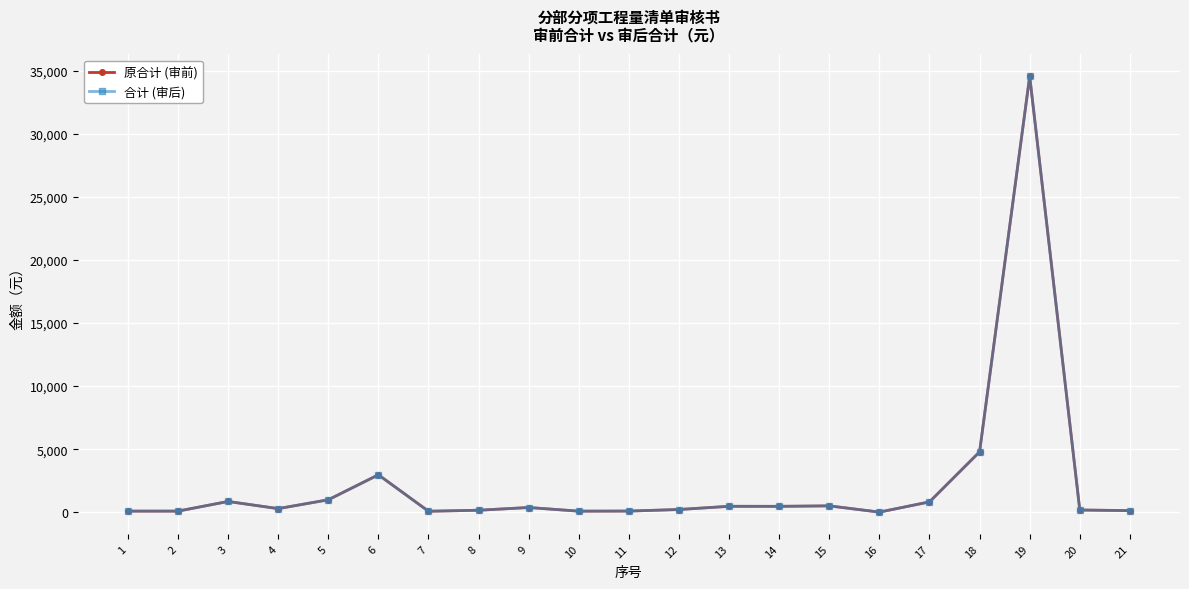

True or false: 原合计 (审前) and 合计 (审后) cross at least once.

False